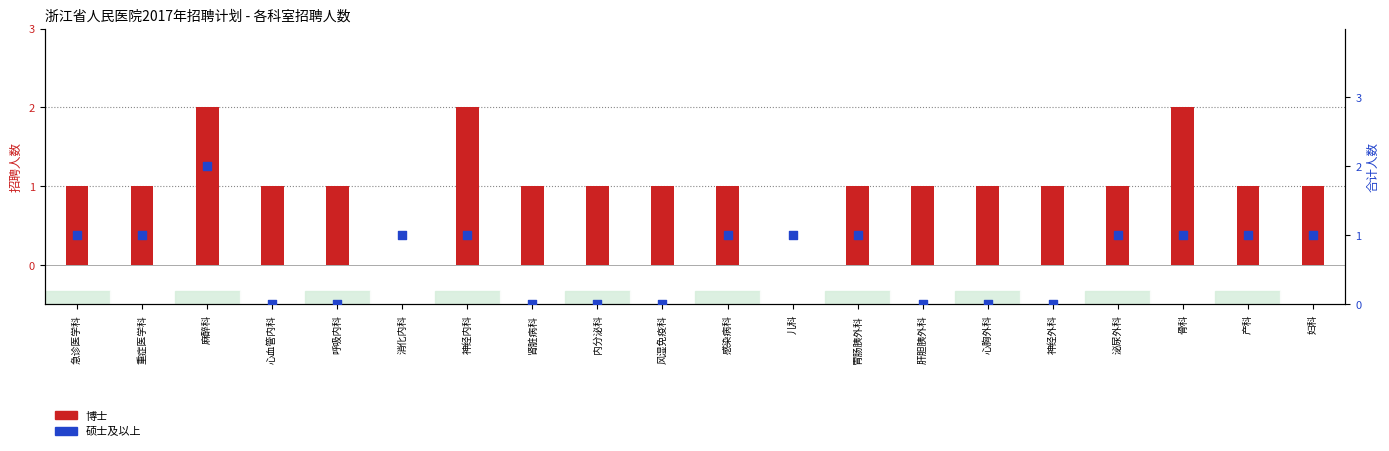

At how many categories does at least one series exceed 1?

3